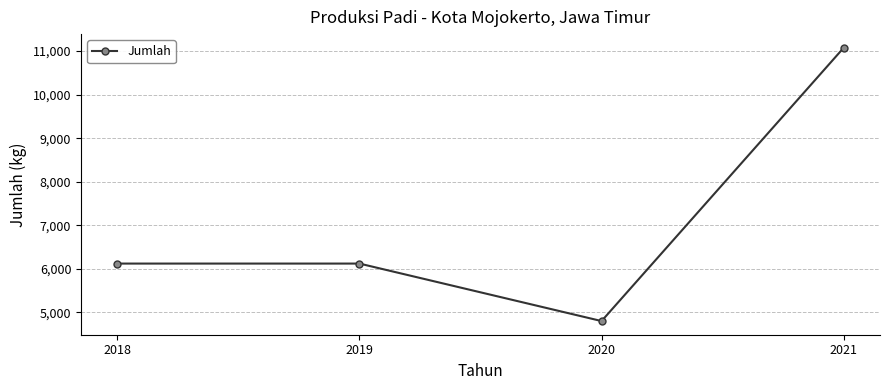

Read the value at 2018.

6120